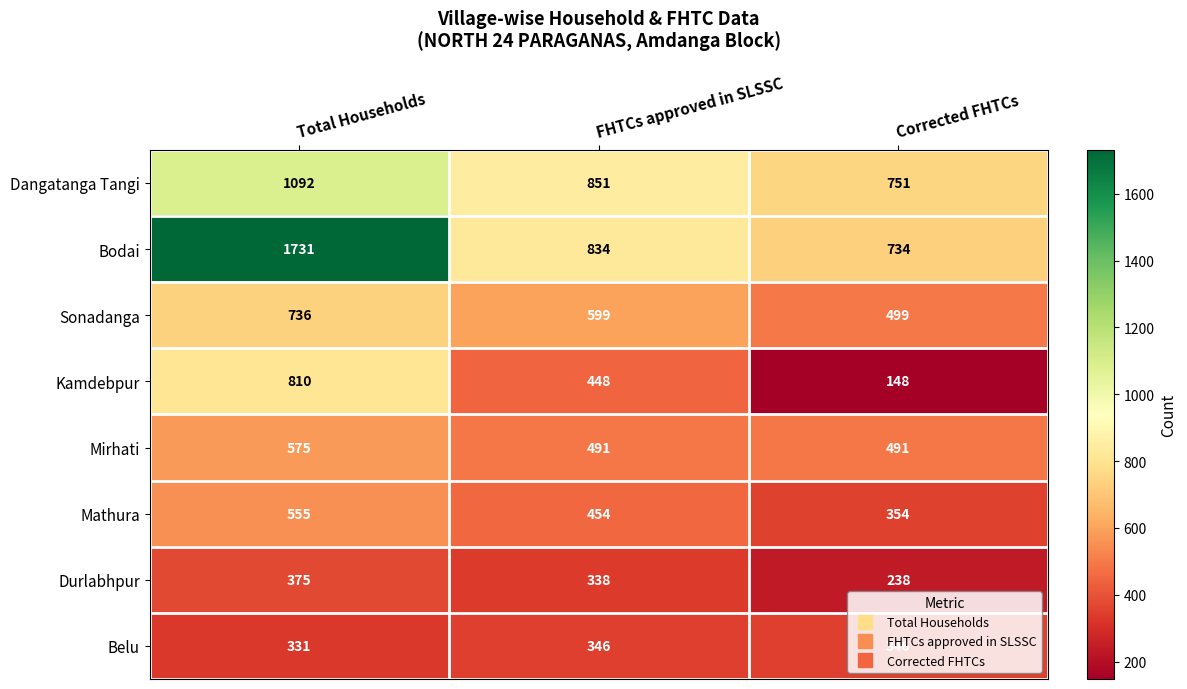

Which series has the widest spread of values?

Bodai